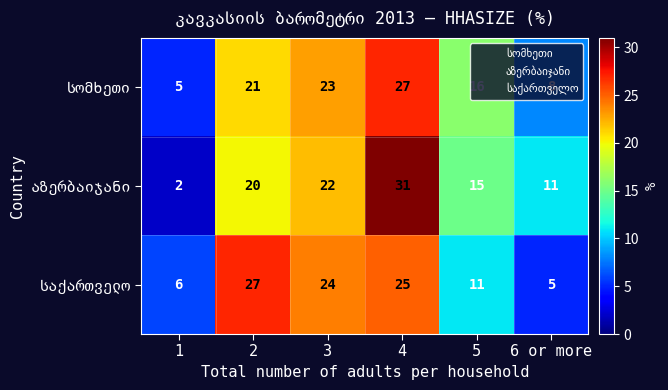

What is the minimum value shown in the chart?

2